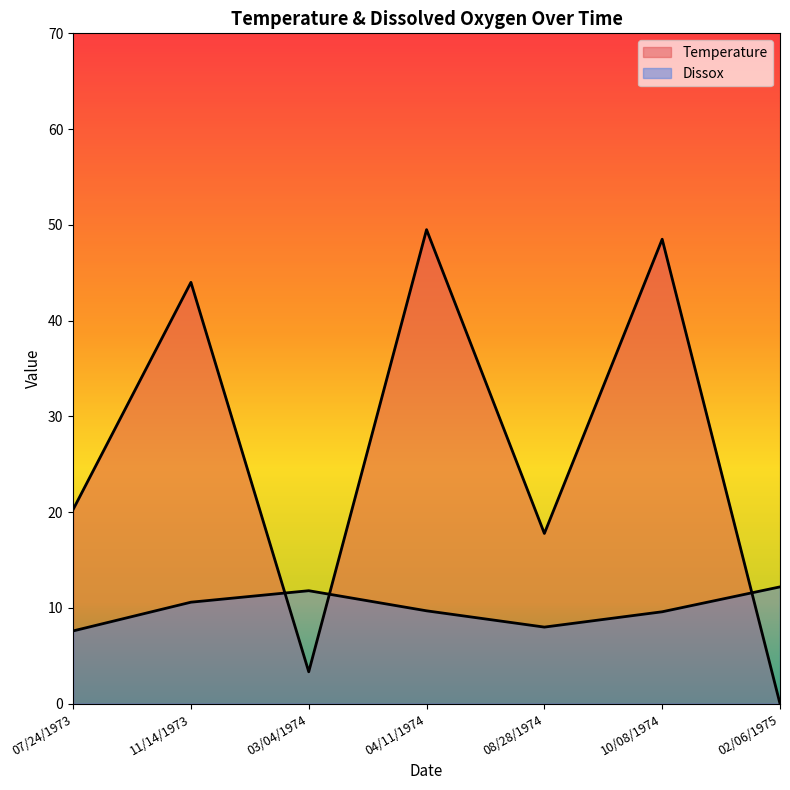

How many times do Temperature and Dissox cross each other?

3